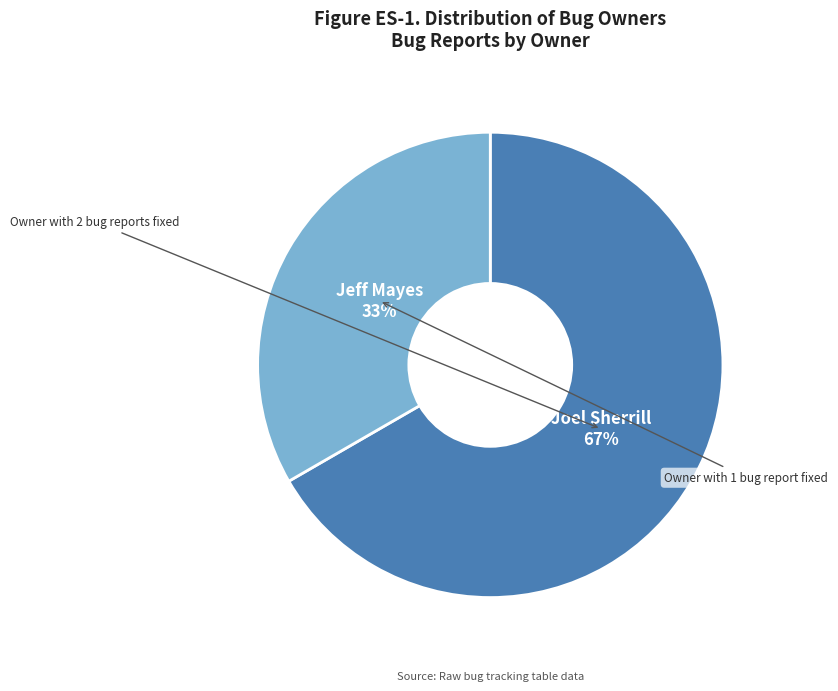

Which has a higher value, Jeff Mayes or Joel Sherrill?

Joel Sherrill